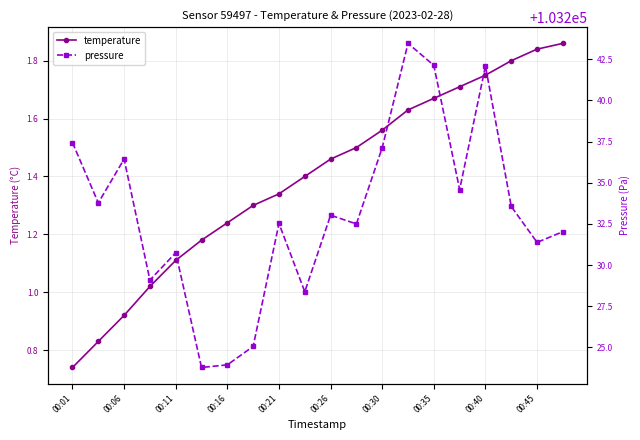

True or false: pressure and temperature cross at least once.

False